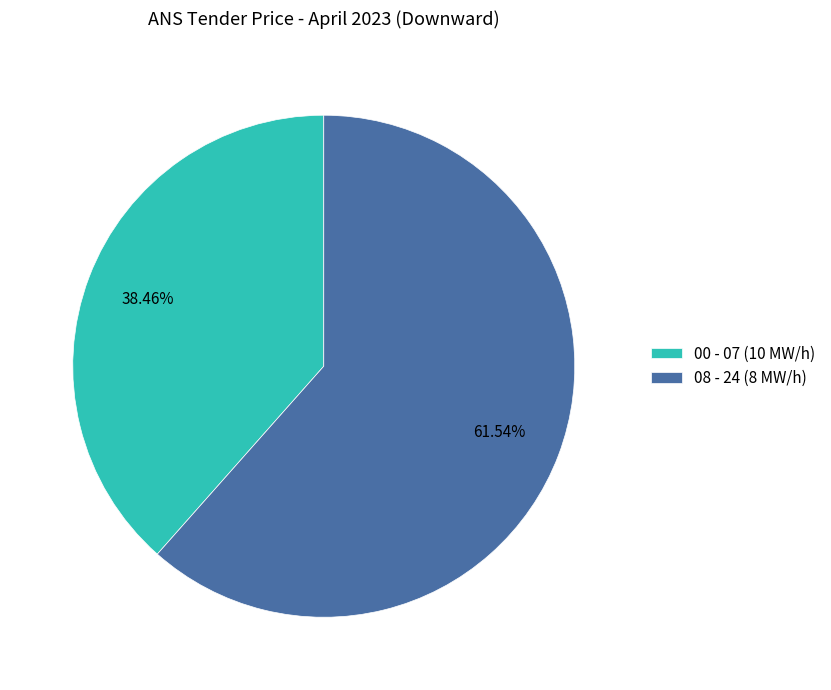

Is there a majority slice in this chart?

Yes